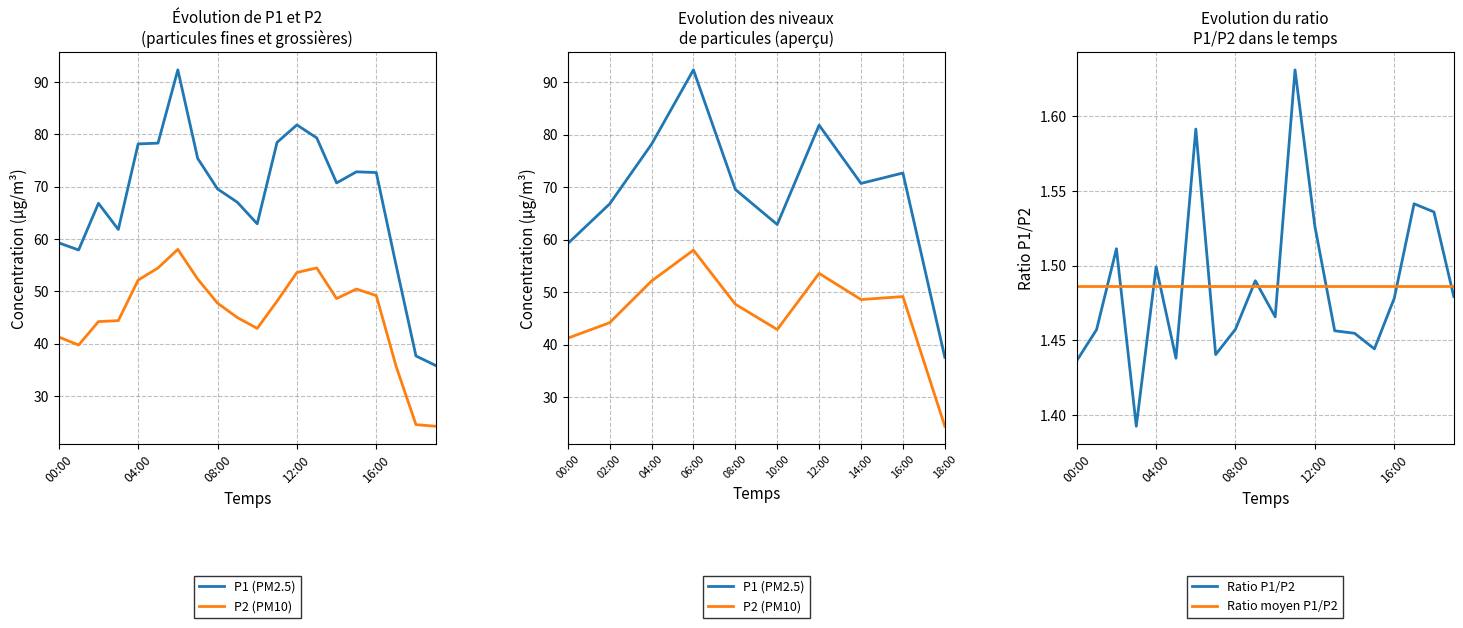

How many lines are shown in the chart?

2